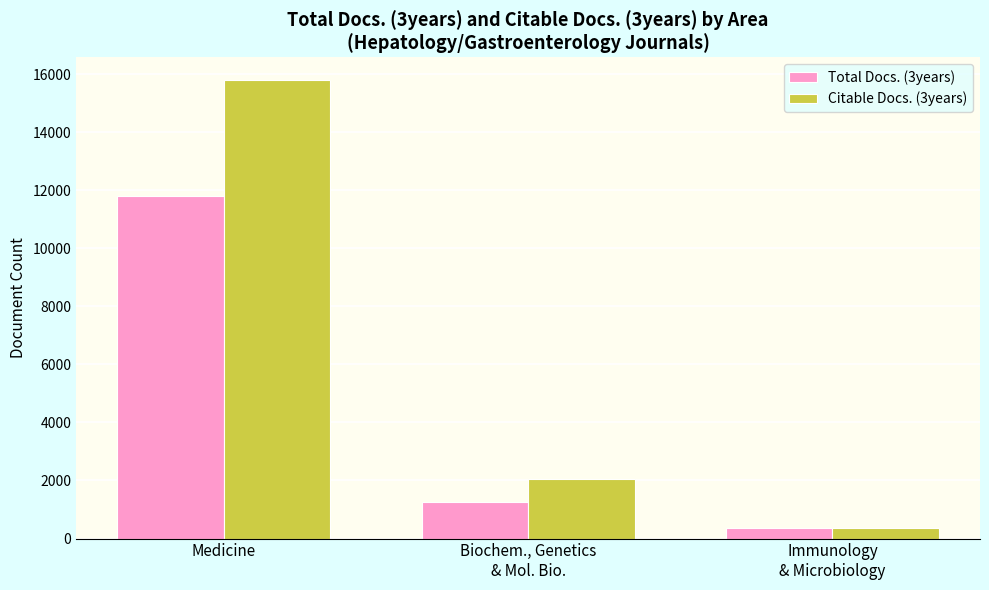

What is the smallest value displayed?

359